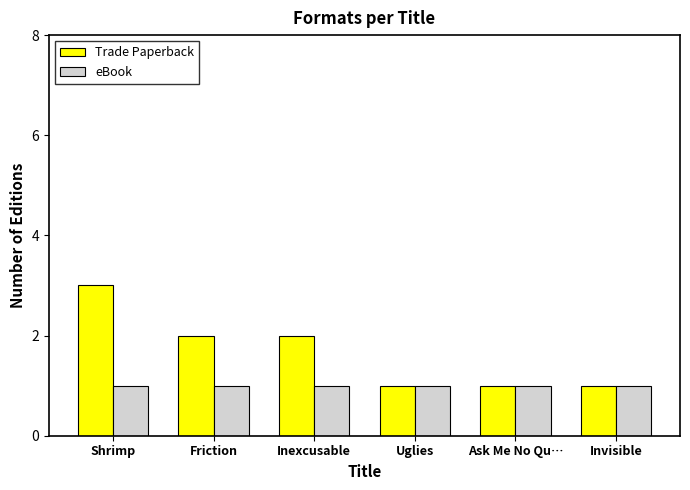

Between Shrimp and Inexcusable, which series saw the biggest shift?

Trade Paperback